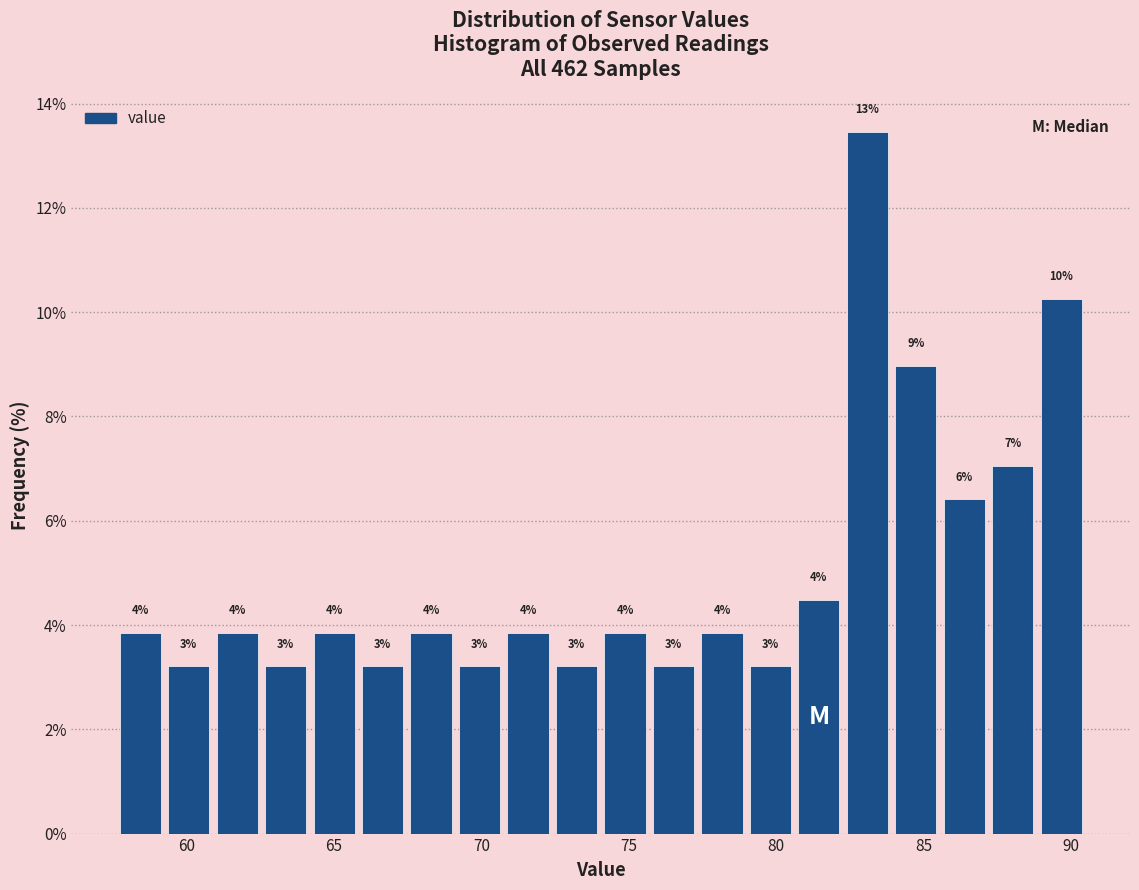

Read against the x-axis, roughly where is the centre of the tallest bar?

83.0